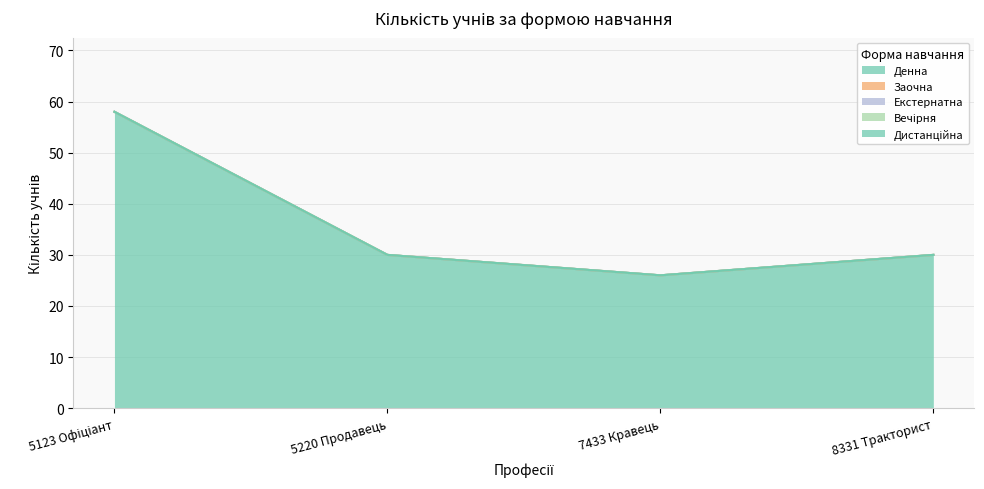

What is the maximum value shown in the chart?

58